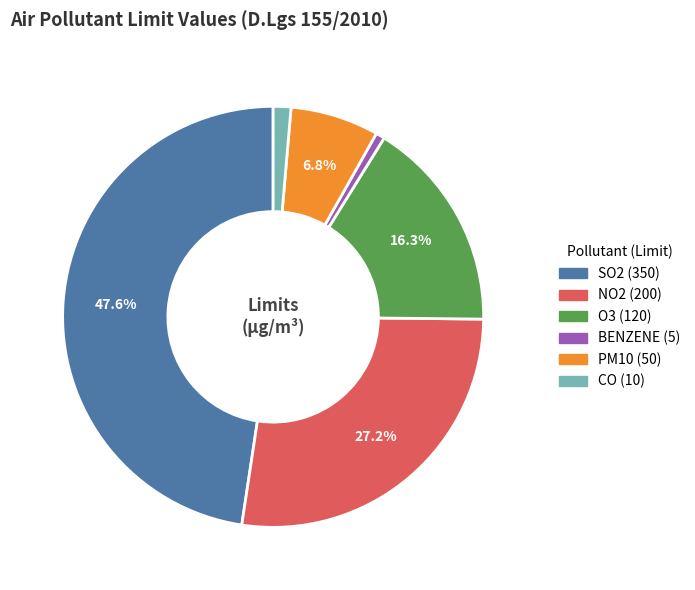

How many segments does this pie chart have?

6